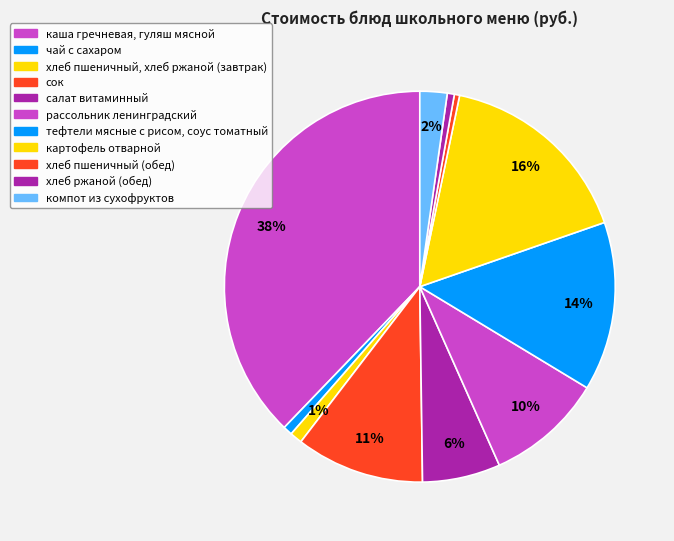

Count the number of slices in the pie.

11